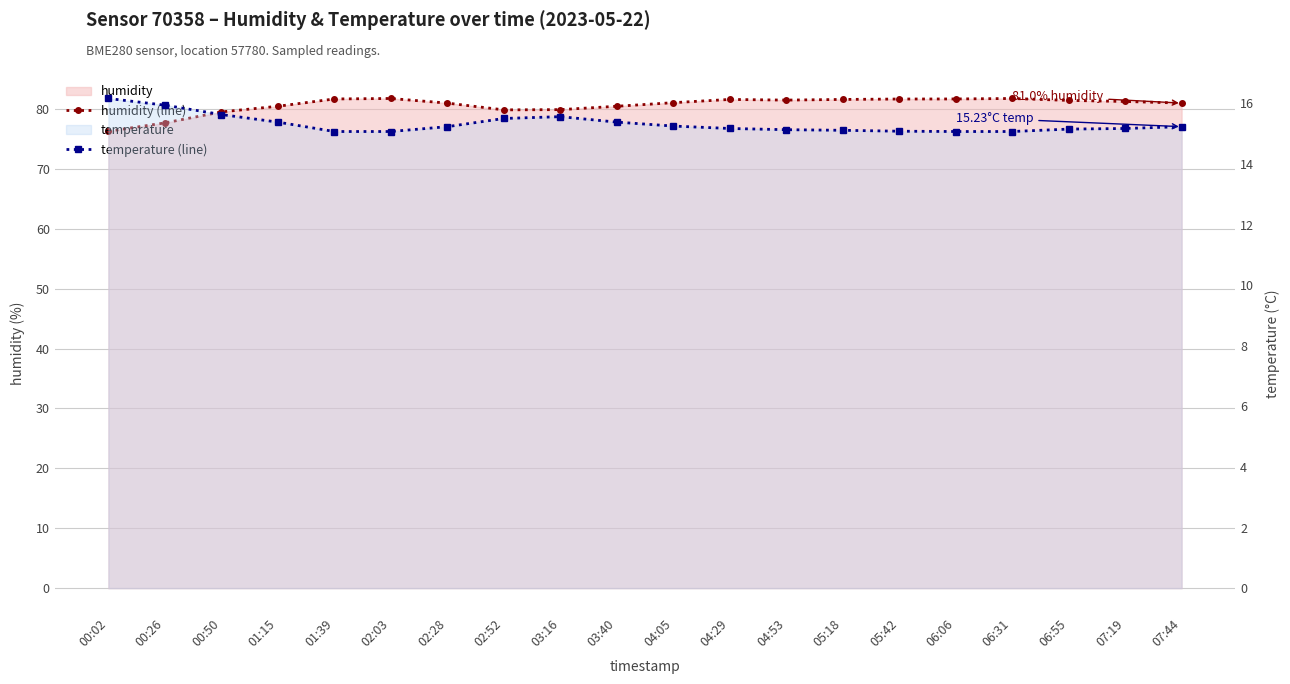

Is the value of humidity (line) at 00:50 greater than the value of temperature (line) at 03:16?

Yes